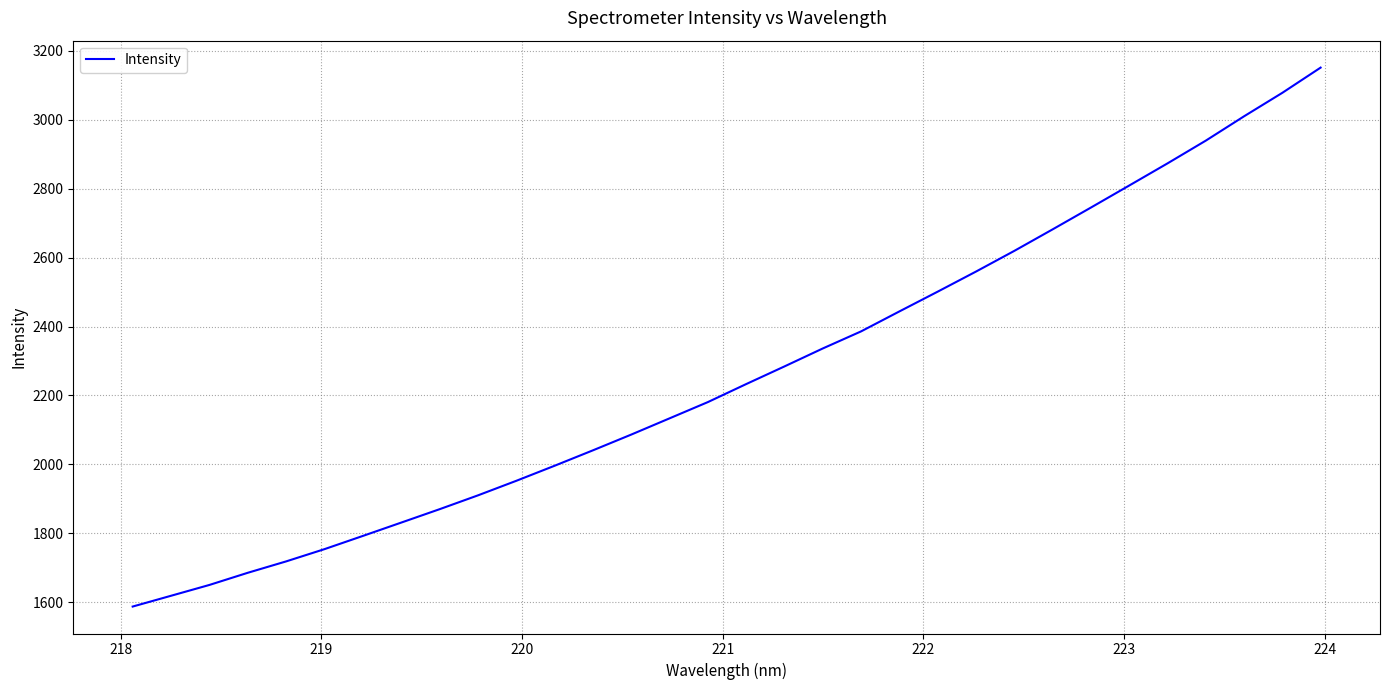

What is the smallest value displayed?

1587.6